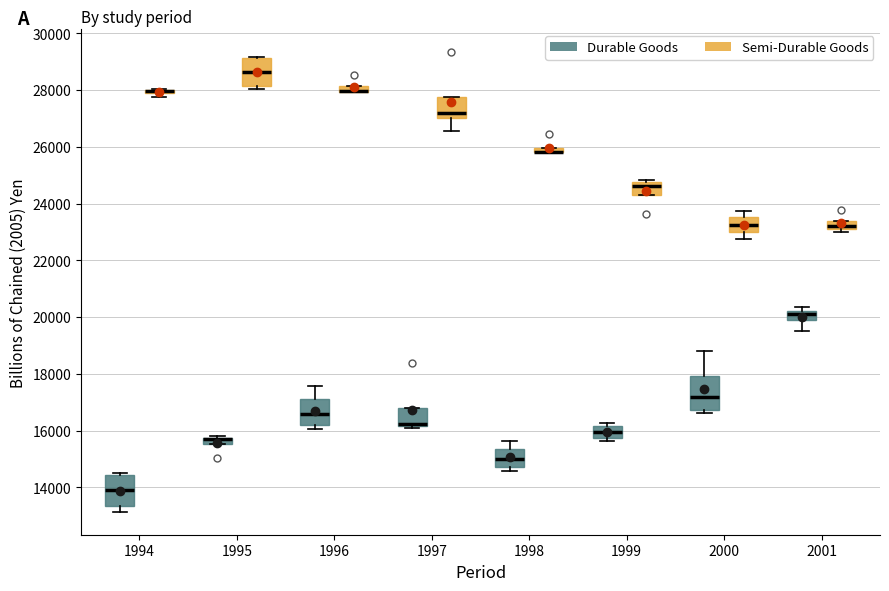

Where is the upper edge of the box for 1994 (Semi-Durable Goods) on the y-axis? The values are not printed on the chart, so give them approximately, as read against the axis.

28000